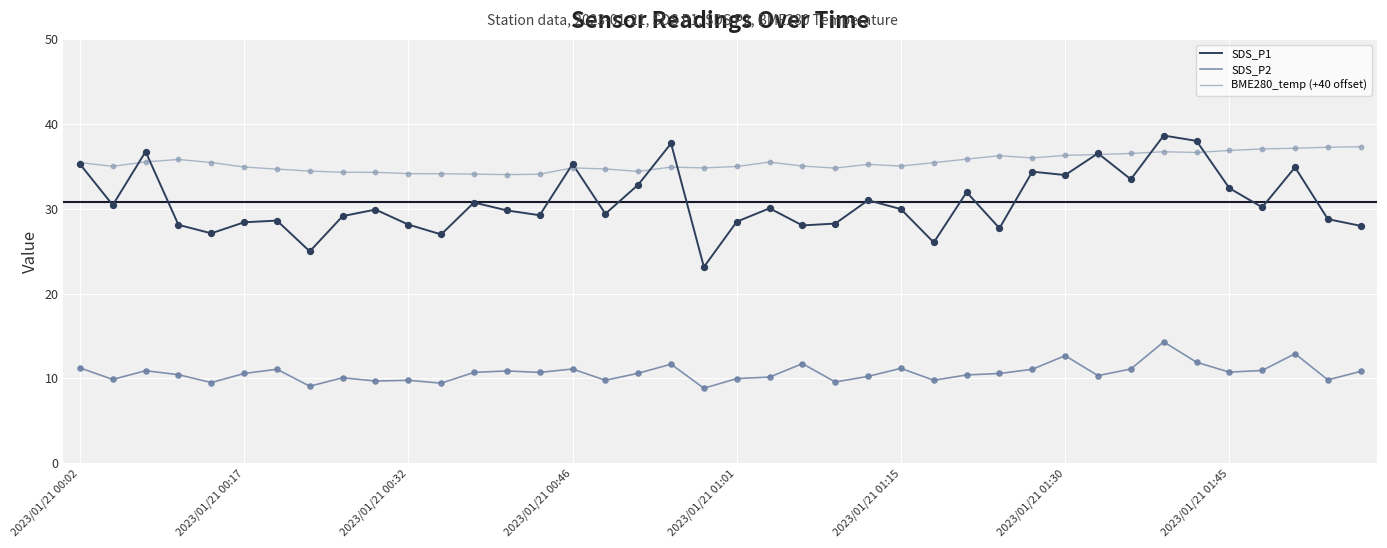

Which series has the largest total across all categories?

BME280_temp (+40 offset)